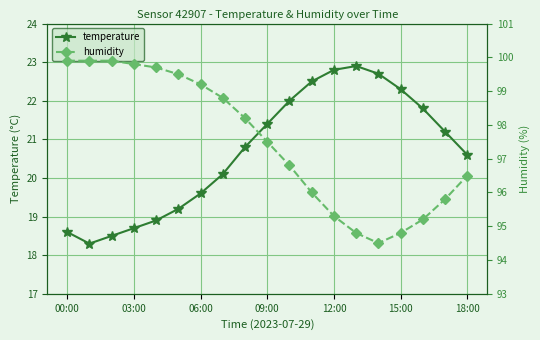

How many interior local valleys does the temperature series have?

1